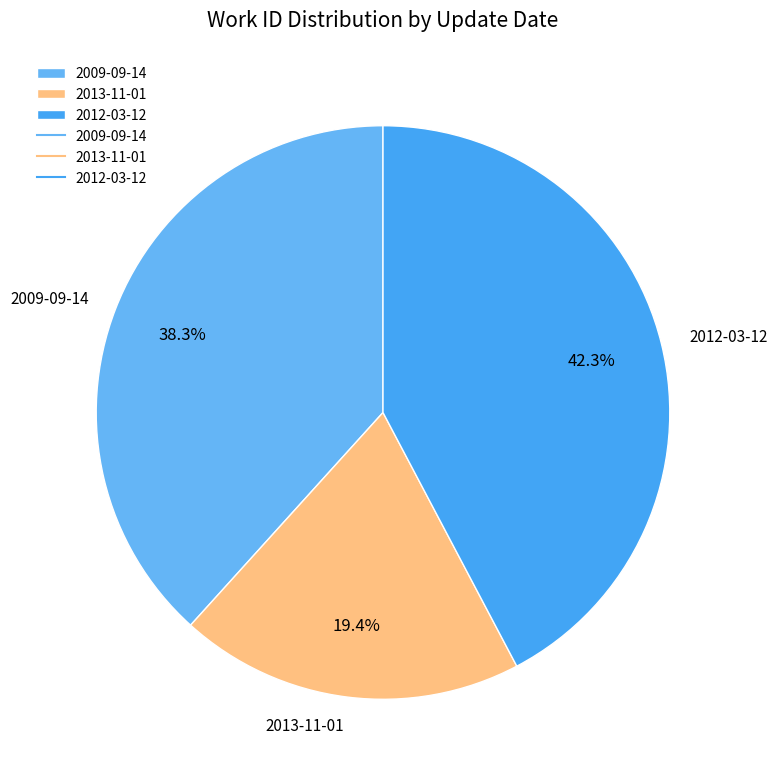

True or false: 2009-09-14 accounts for 32% of the total.

False